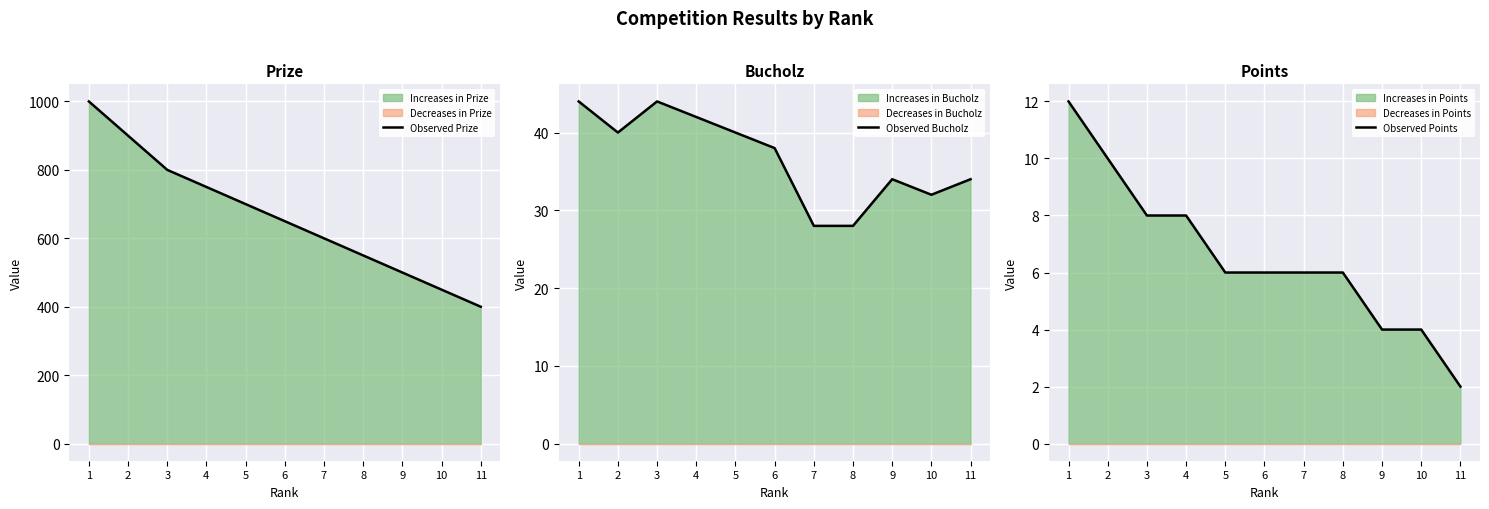

Reading left to right, transcribe all the data shown in this chart.

Observed Prize: 1=1000	2=900	3=800	4=750	5=700	6=650	7=600	8=550	9=500	10=450	11=400
Observed Bucholz: 1=44	2=40	3=44	4=42	5=40	6=38	7=28	8=28	9=34	10=32	11=34
Observed Points: 1=12	2=10	3=8	4=8	5=6	6=6	7=6	8=6	9=4	10=4	11=2